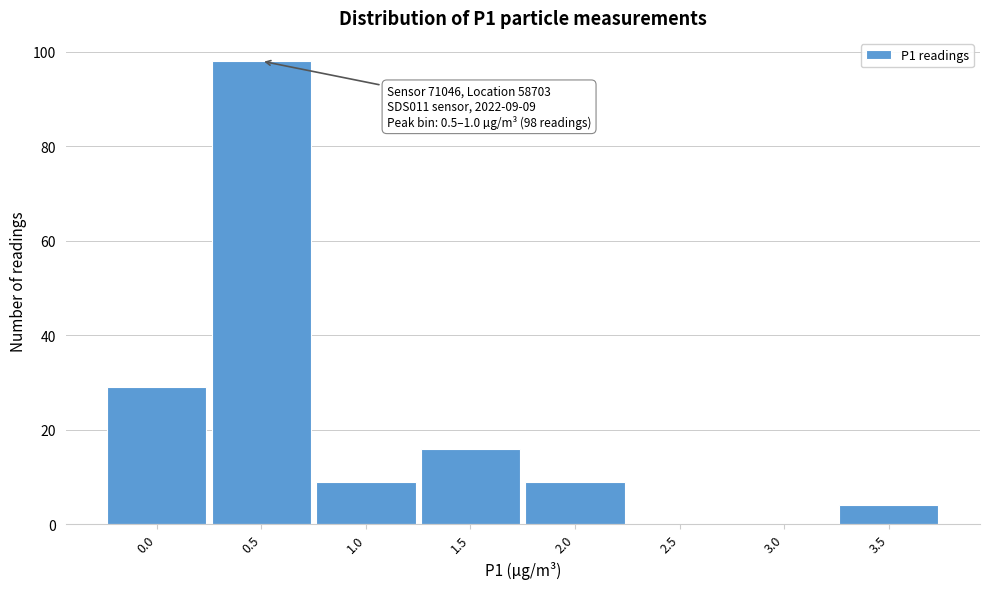

Reading left to right, extract all data points from this chart.

0.0=29	0.5=98	1.0=9	1.5=16	2.0=9	2.5=0	3.0=0	3.5=4